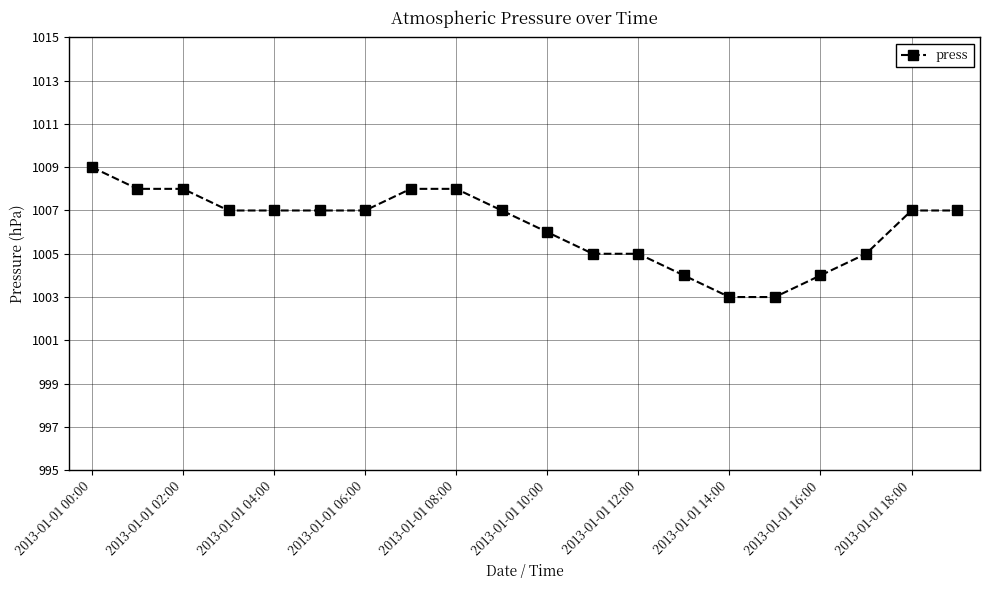

What is the value of the 2nd point from the left?

1008